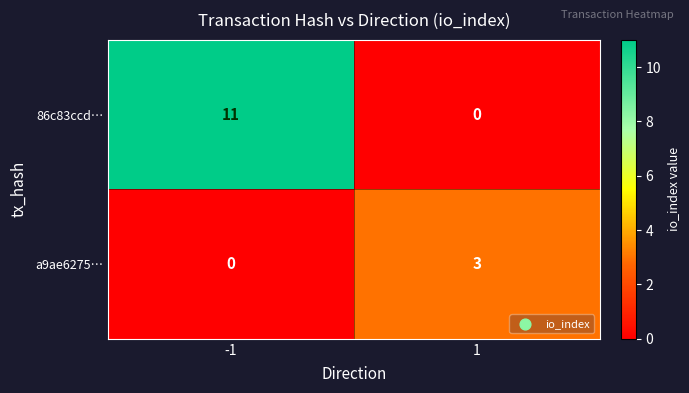

At which category is the sum across all series the highest?

-1